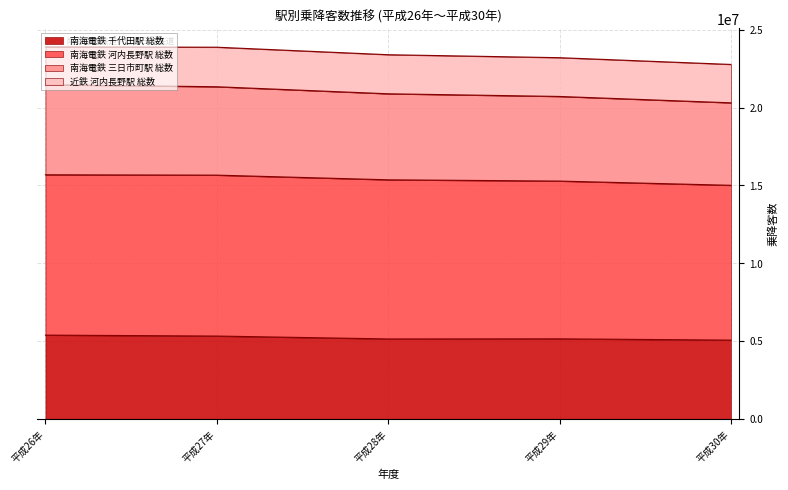

Which has a higher value, 平成30年 or 平成26年?

平成26年